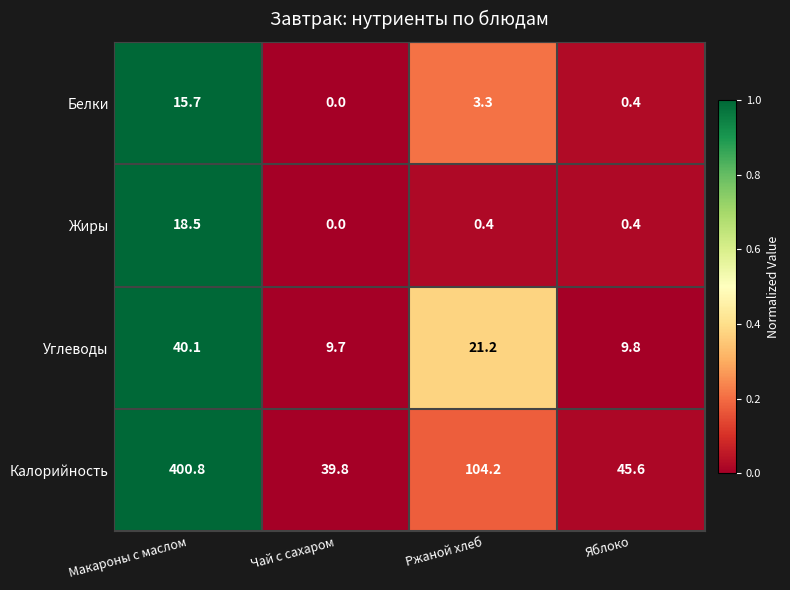

What is the sum of all Жиры values?

19.3